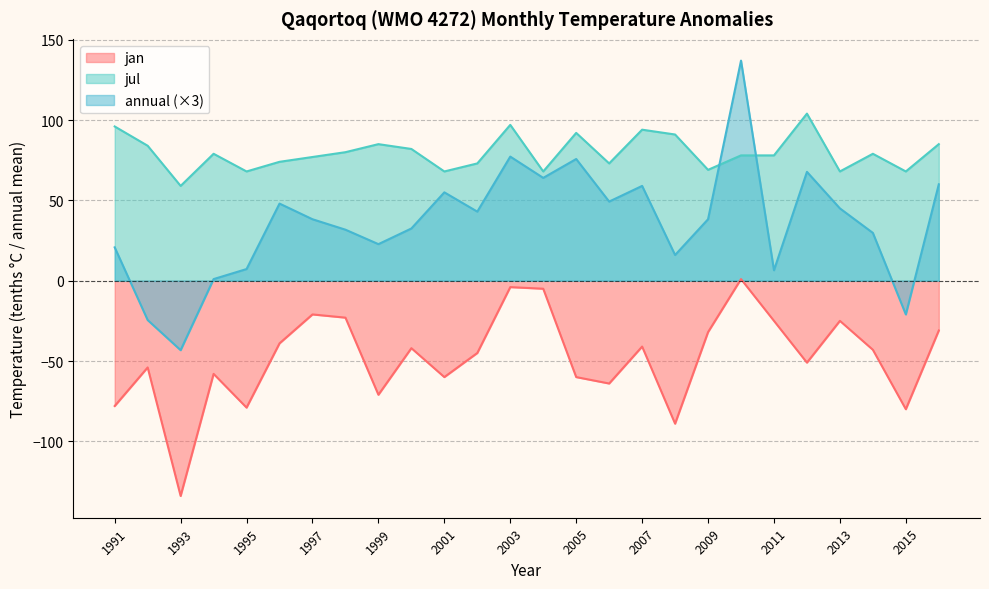

What is the difference between the second highest and minimum values in the jul series?

38.0